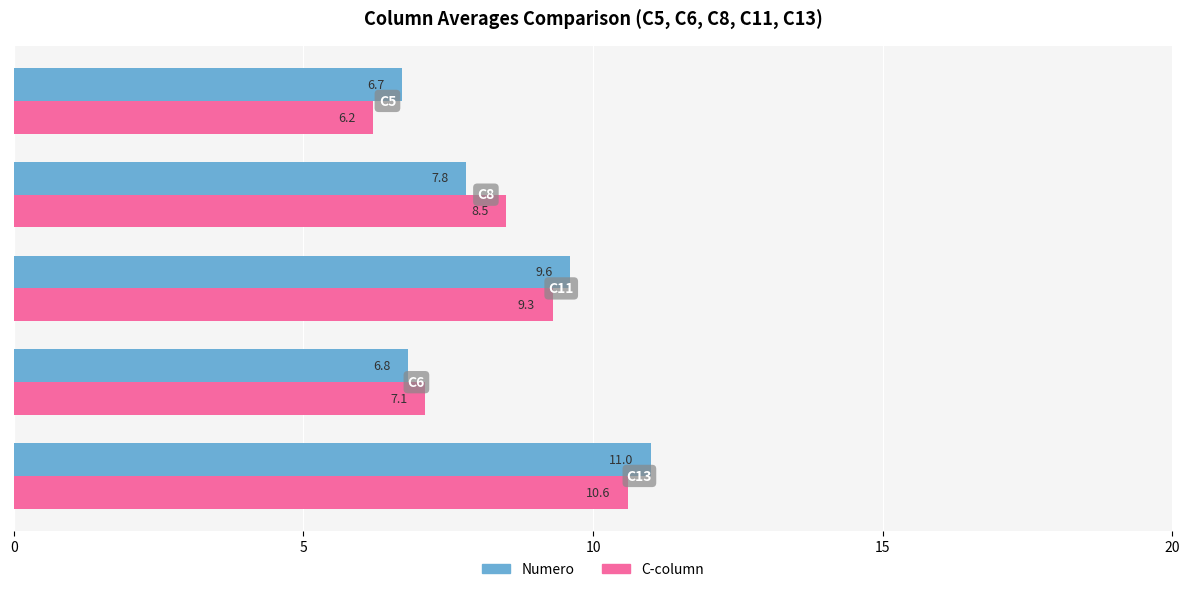

What is the spread (max minus min) of values at C13?

0.4